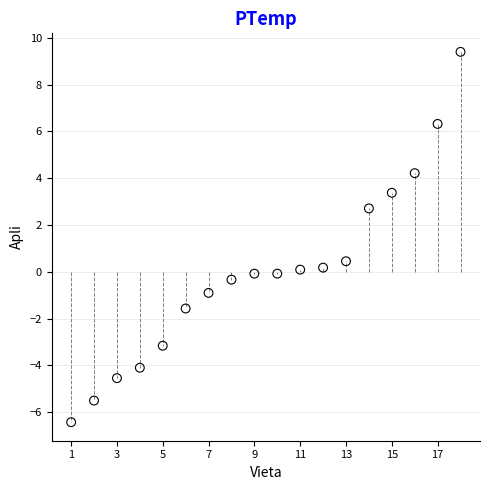

What is the range of Y values (max minus min)?

15.8